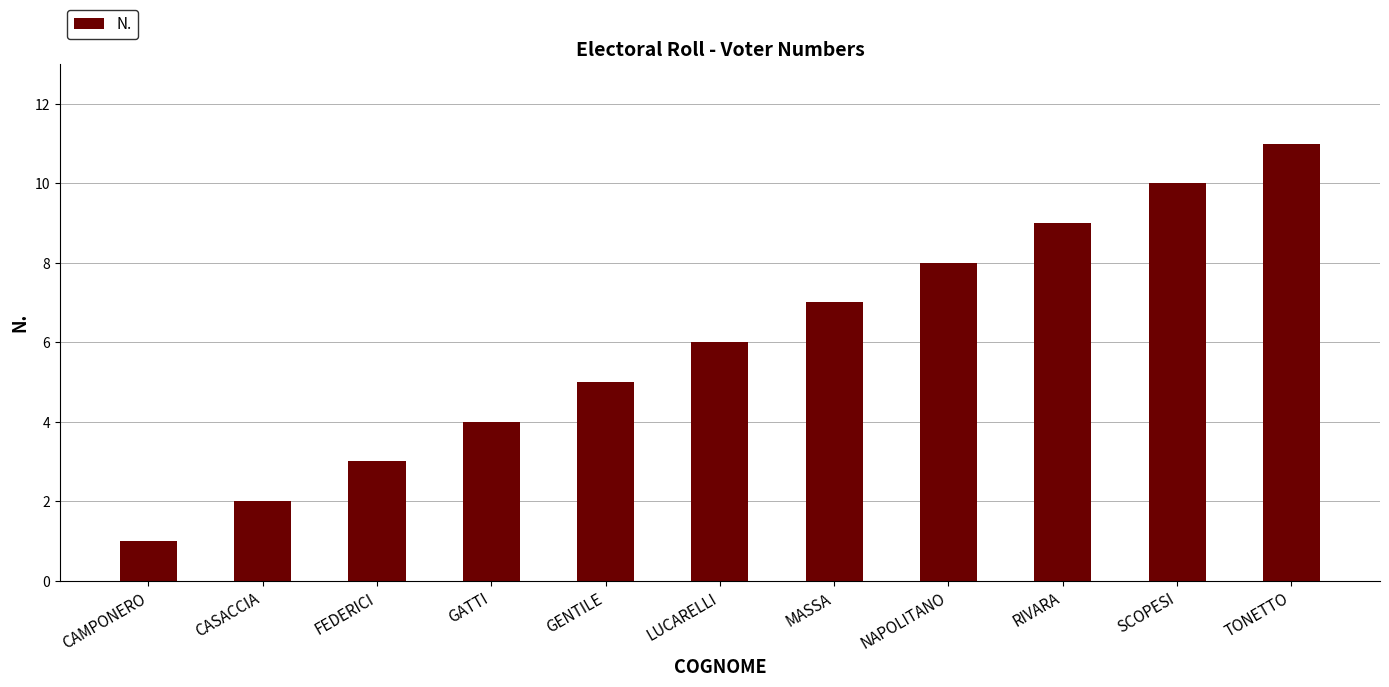

Rank the categories by value from highest to lowest.

TONETTO, SCOPESI, RIVARA, NAPOLITANO, MASSA, LUCARELLI, GENTILE, GATTI, FEDERICI, CASACCIA, CAMPONERO